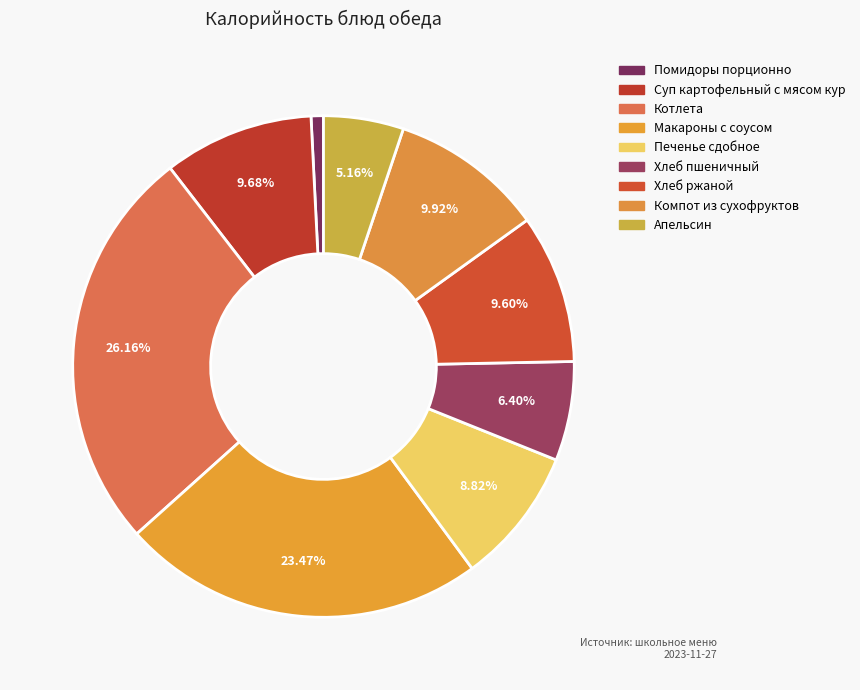

What is the ratio of the value at Хлеб пшеничный to the value at Хлеб ржаной?

0.7